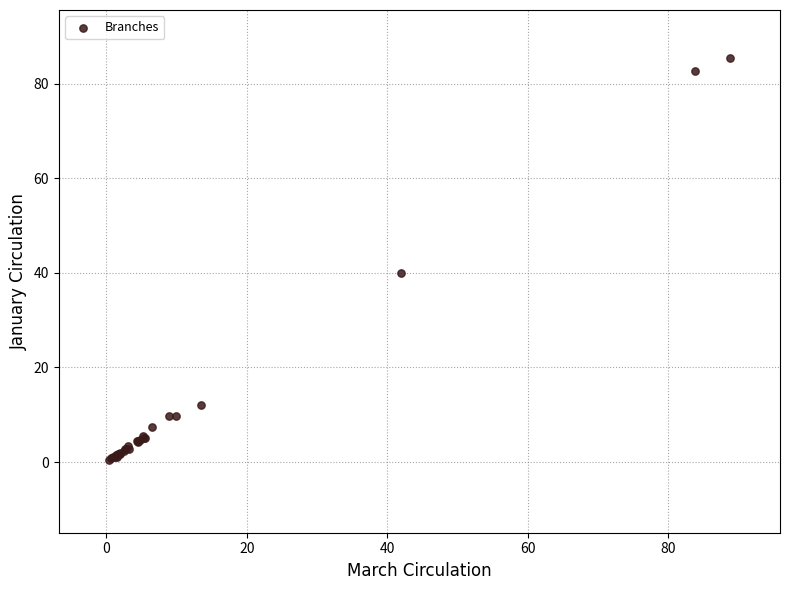

What Y value in the scatter plot is closest to 42?

40.0